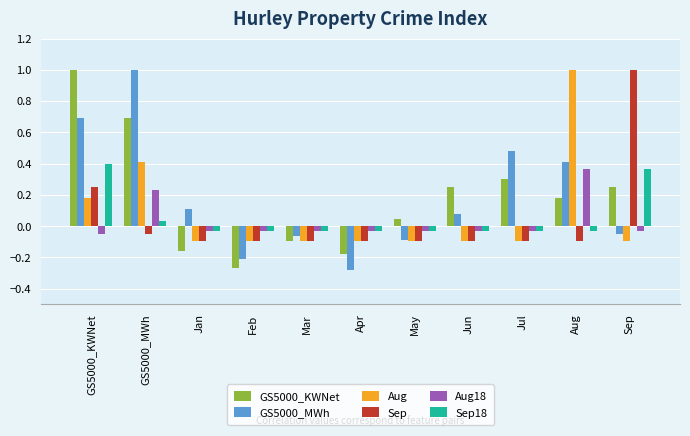

What is the greatest value displayed?

1.0